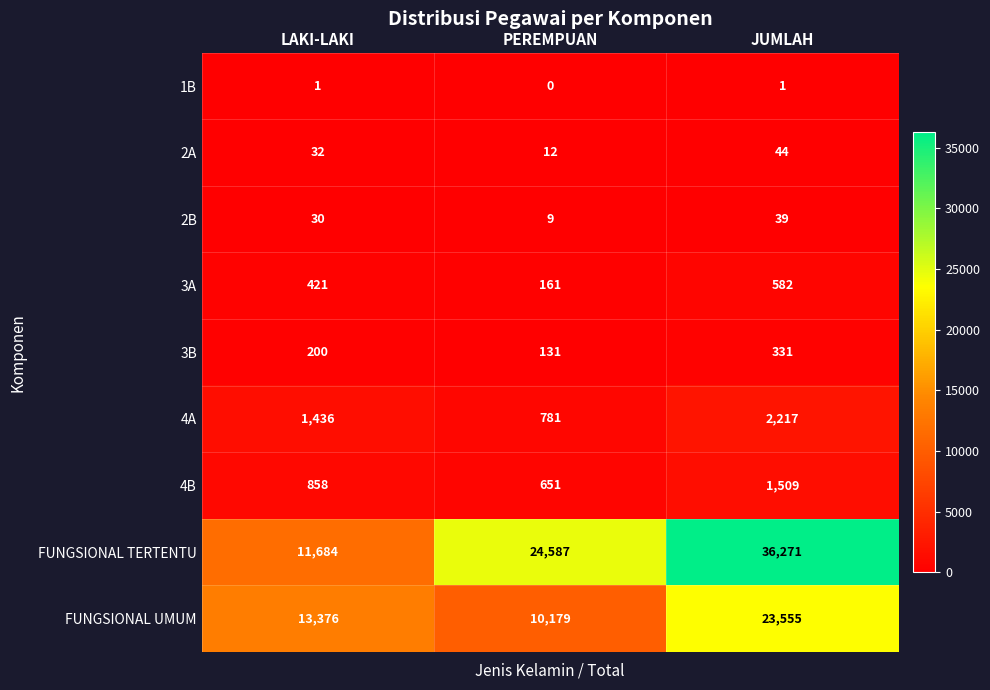

Count the 4B values in the range 651 to 1509.

3